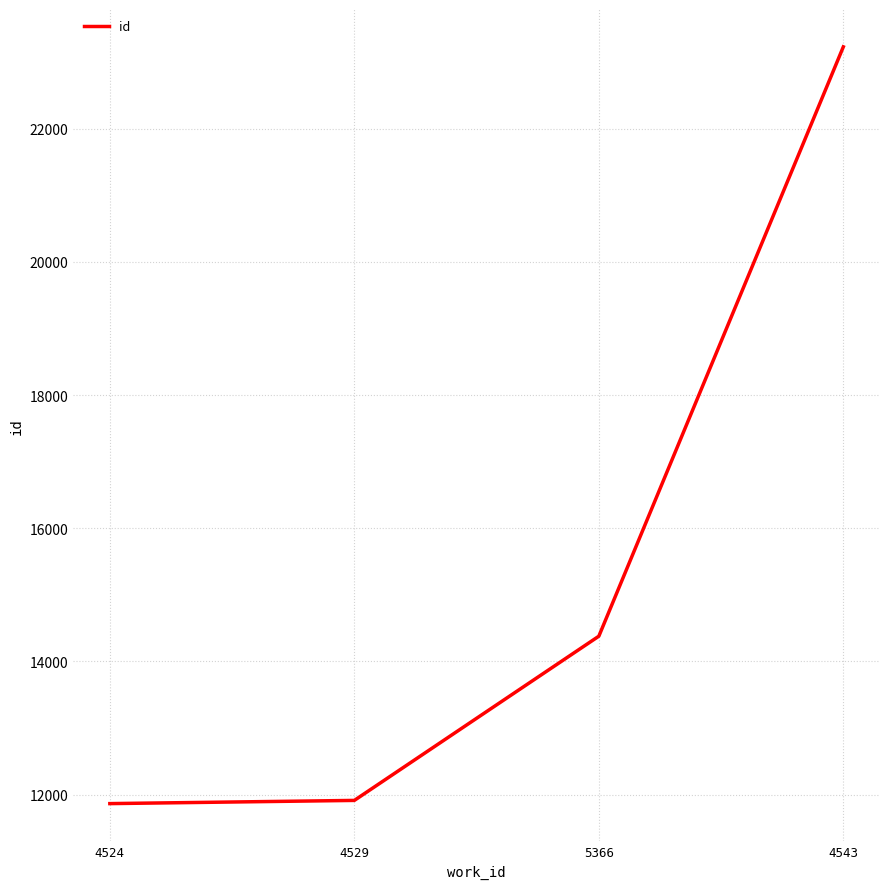

True or false: the data has more than 1 interior local peaks.

False